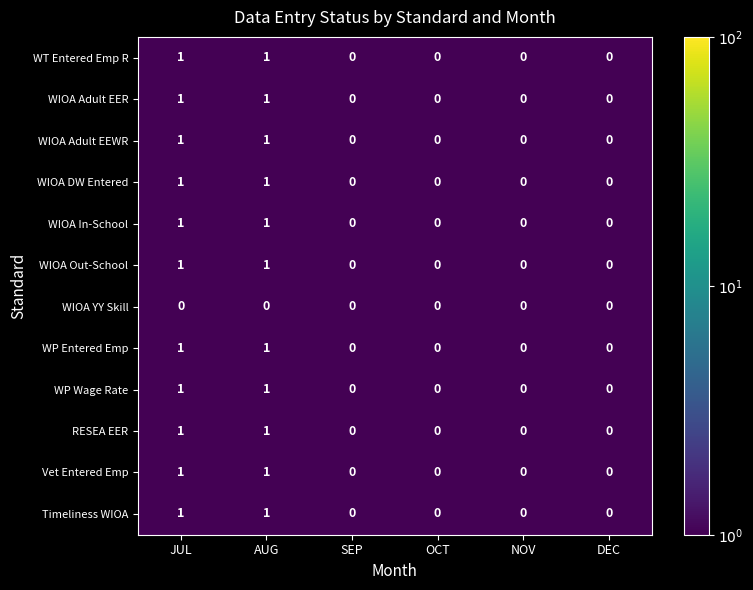

Is the value of WIOA In-School at SEP greater than the value of WIOA Out-School at JUL?

No